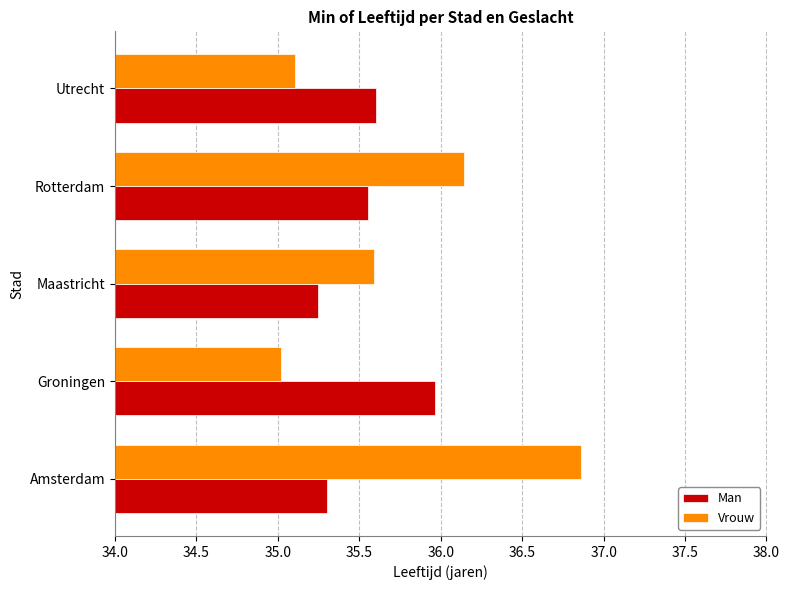

Rank the series by their maximum value, from lowest to highest.

Man, Vrouw